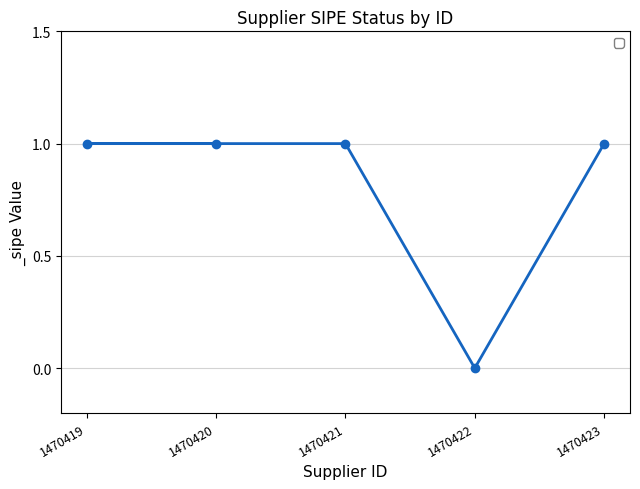

True or false: there are more than 1 points higher than both neighbors.

False